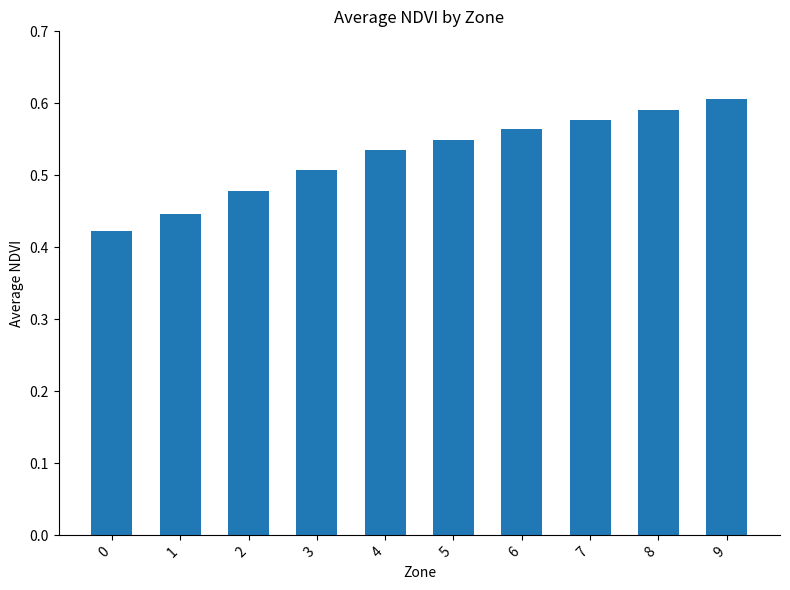

What is the difference between the values at 4 and 2?

0.1